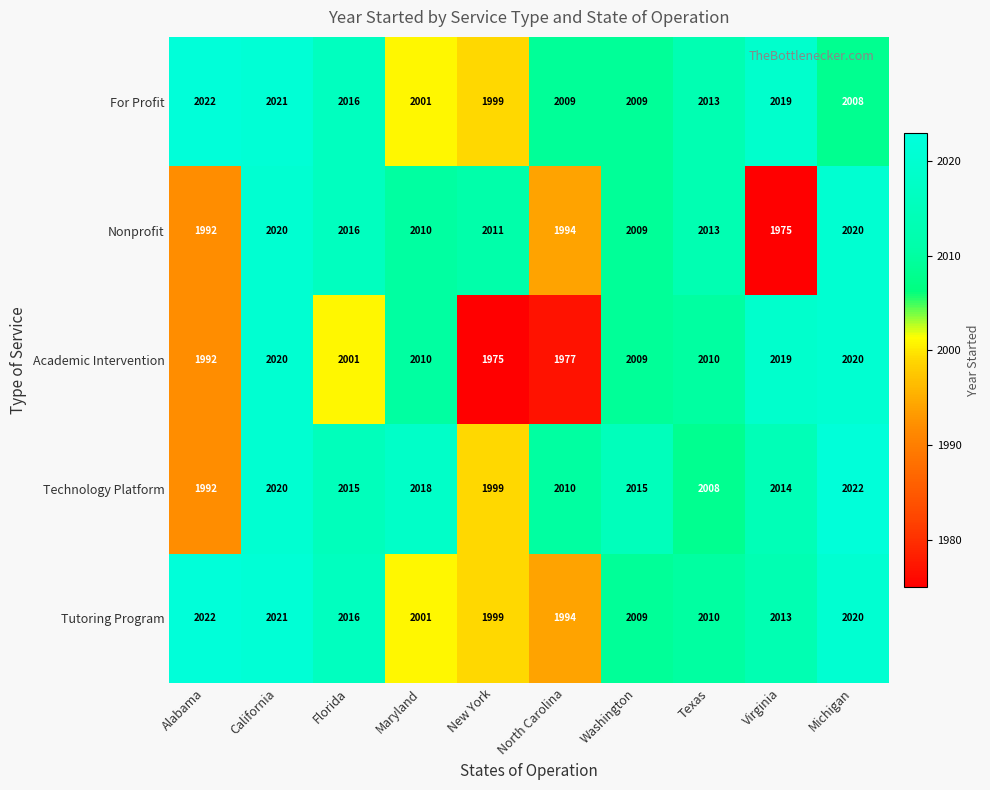

What is the total value across all series at Michigan?

10090